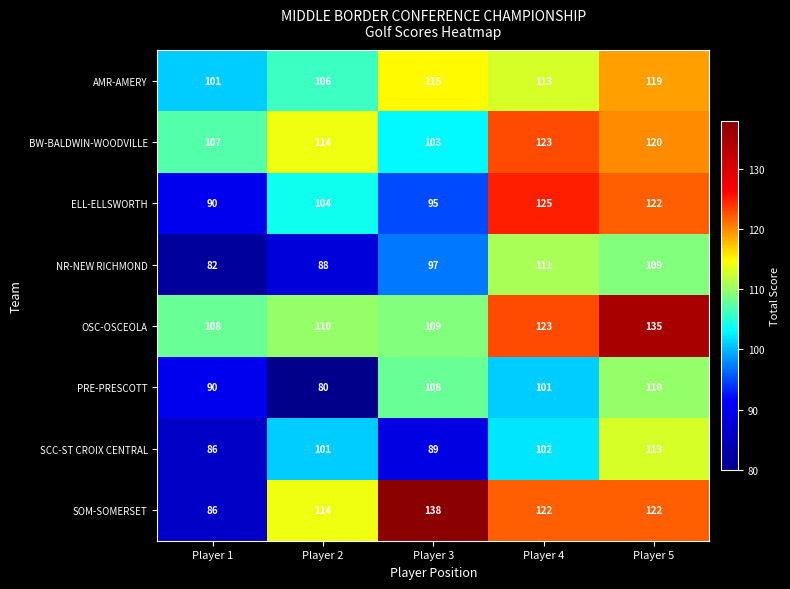

List the series in order of their peak value, highest first.

SOM-SOMERSET, OSC-OSCEOLA, ELL-ELLSWORTH, BW-BALDWIN-WOODVILLE, AMR-AMERY, SCC-ST CROIX CENTRAL, NR-NEW RICHMOND, PRE-PRESCOTT